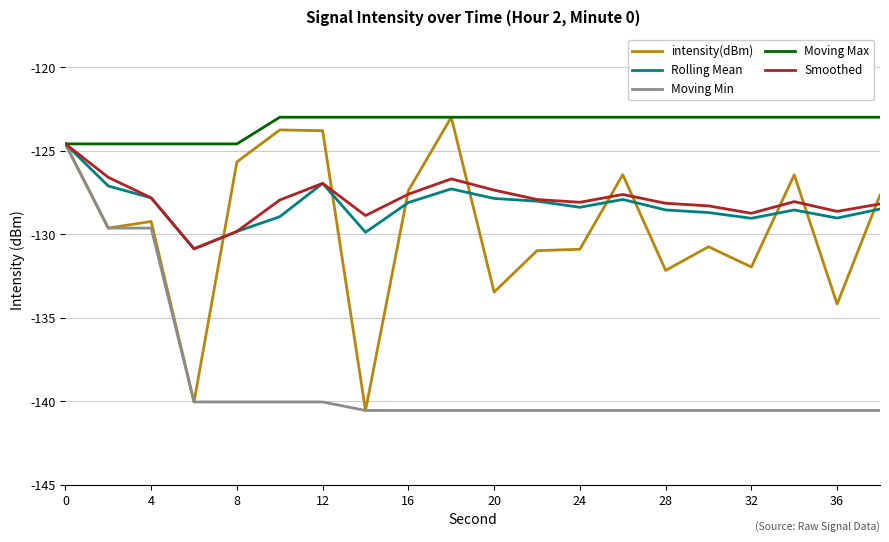

Is this an area chart (filled region under the line)?

No